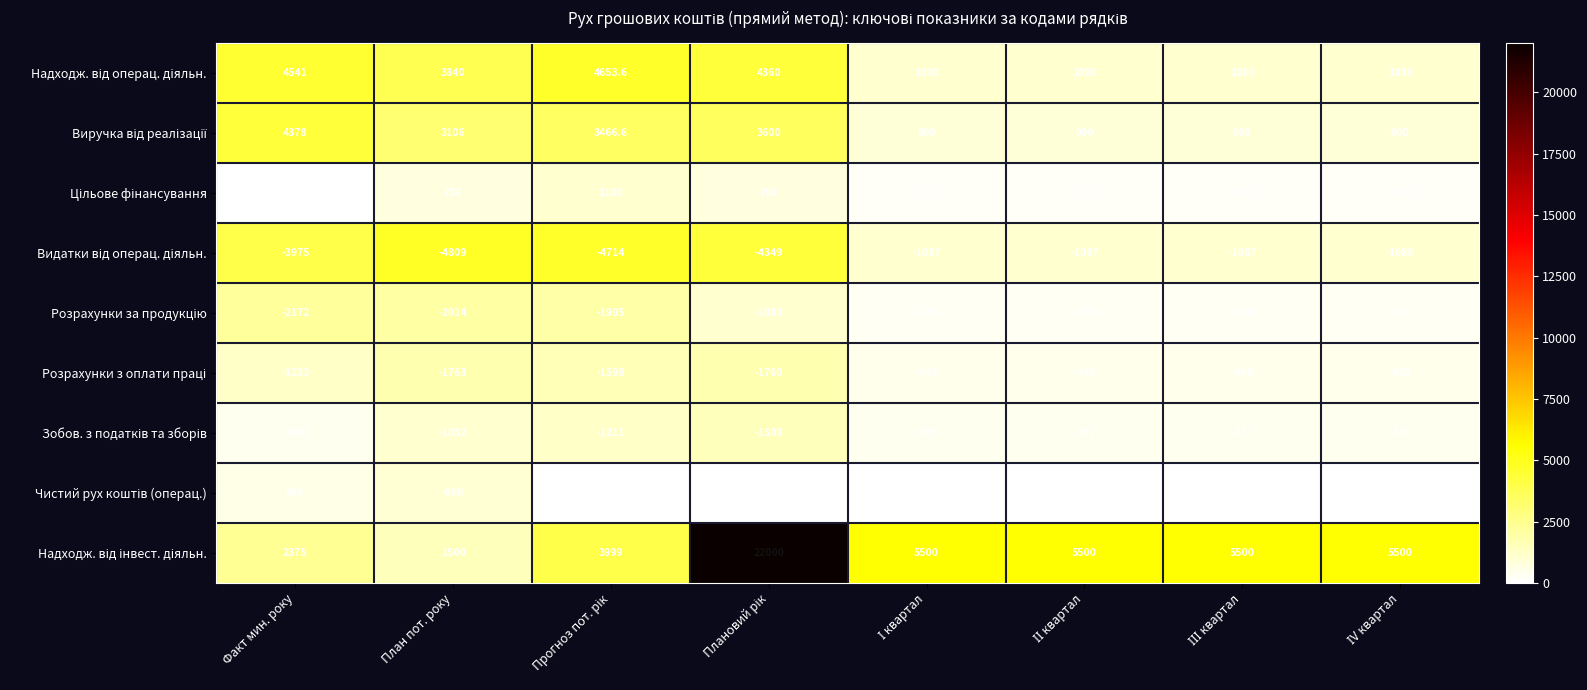

At how many categories does at least one series exceed 5324?

5